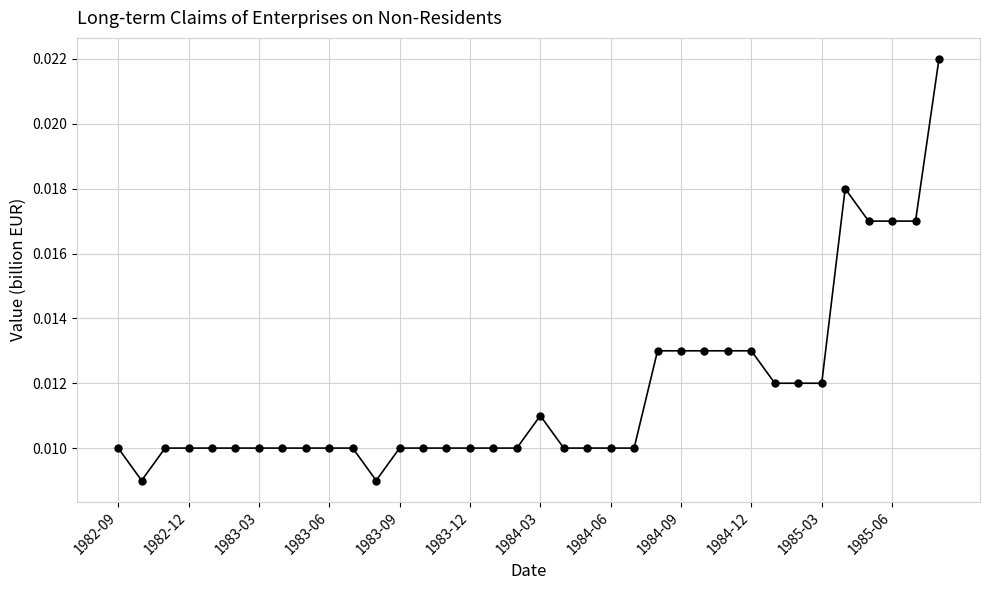

How many values are between 0 and 1?

36